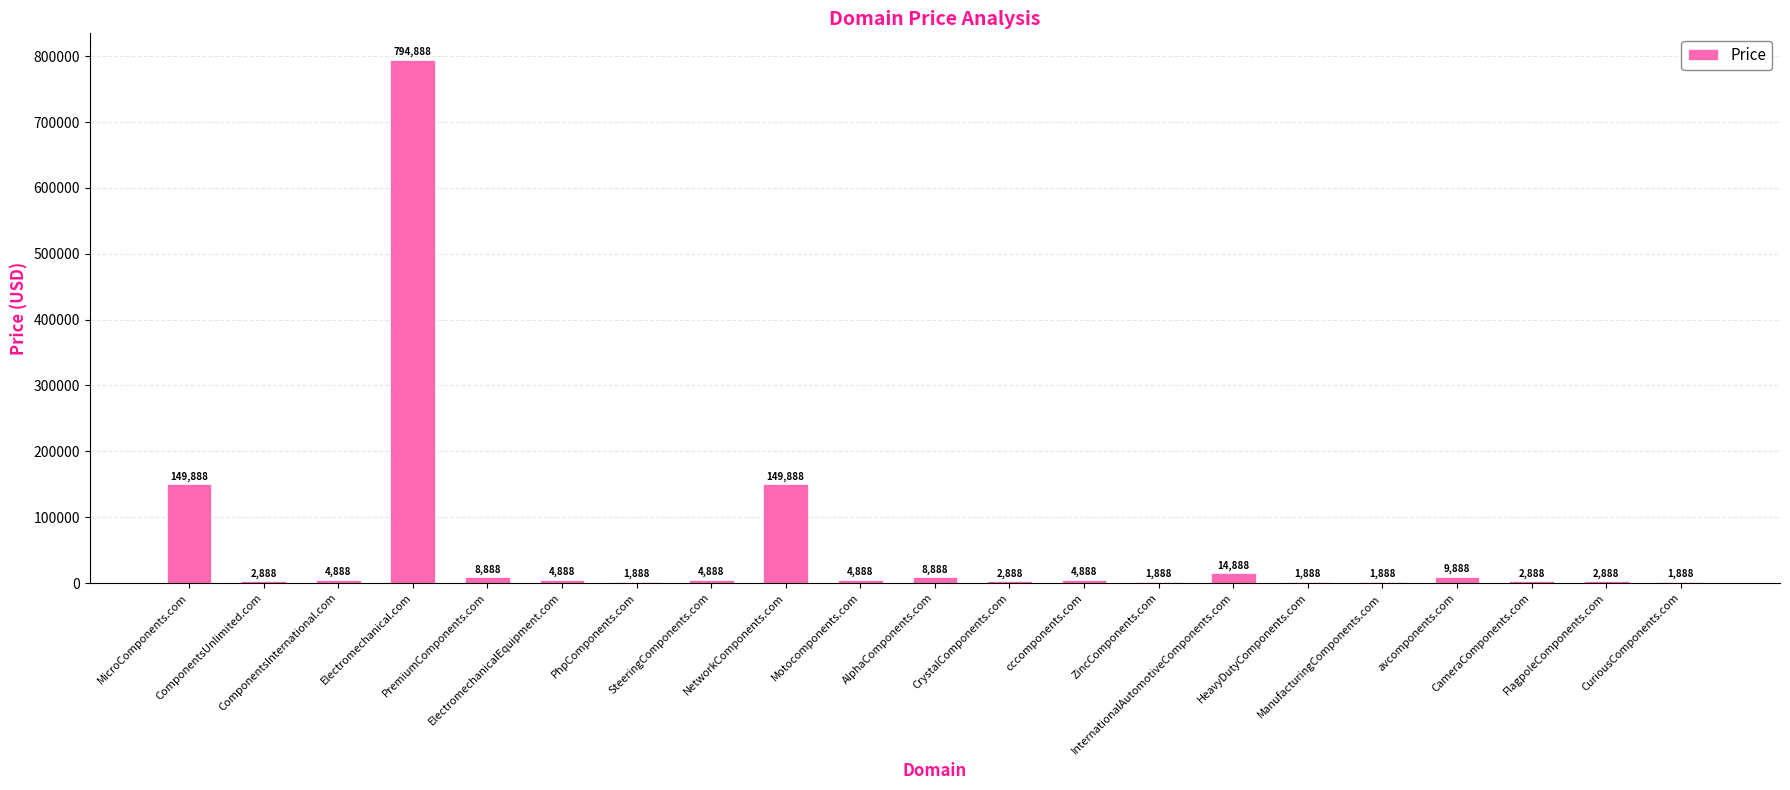

Reading left to right, extract all data points from this chart.

149888	2888	4888	794888	8888	4888	1888	4888	149888	4888	8888	2888	4888	1888	14888	1888	1888	9888	2888	2888	1888